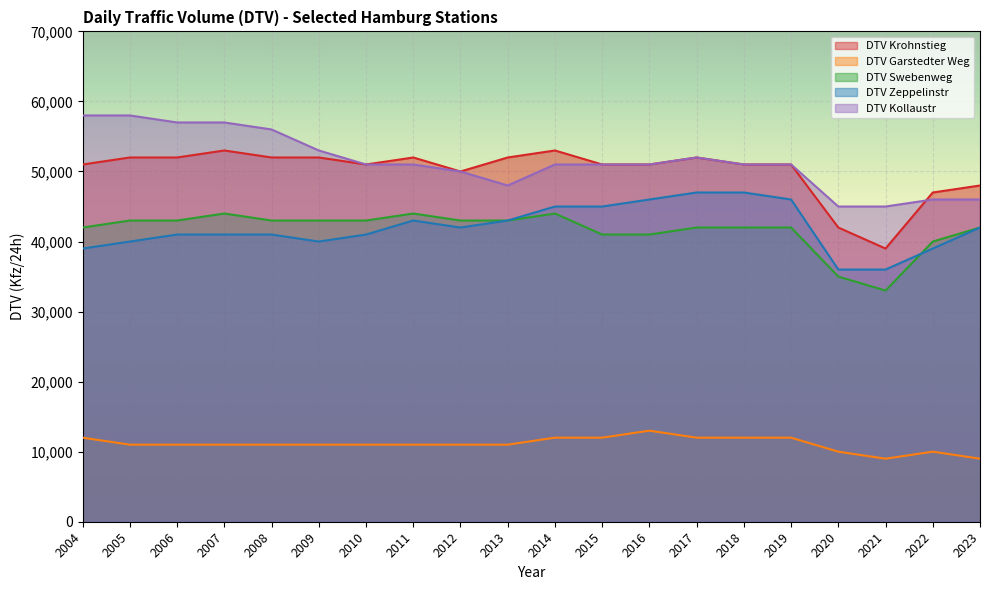

Which series has the largest range (max minus min)?

DTV Krohnstieg